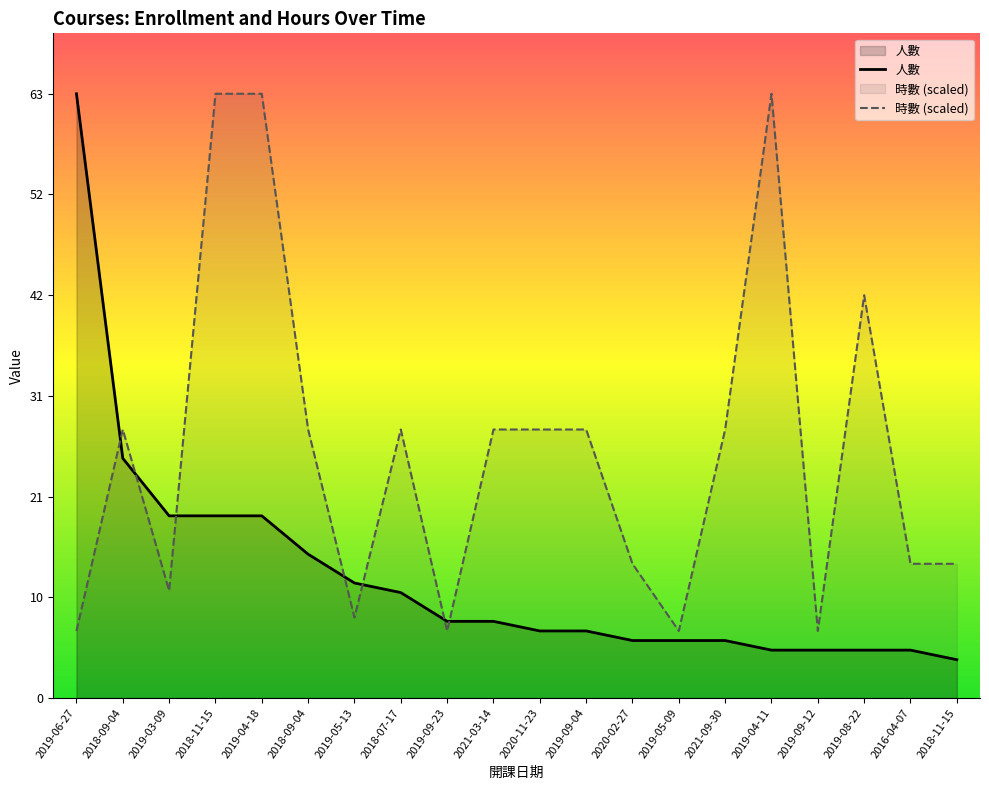

What is the label of the 11th point from the right?

2021-03-14